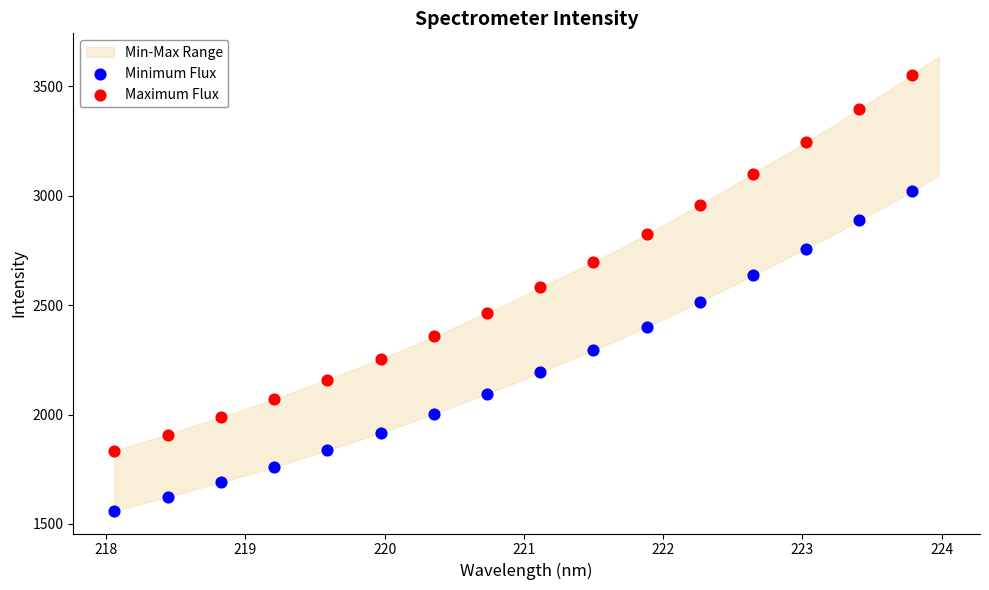

Across all data points, what is the range of X values (max minus min)?

5.7